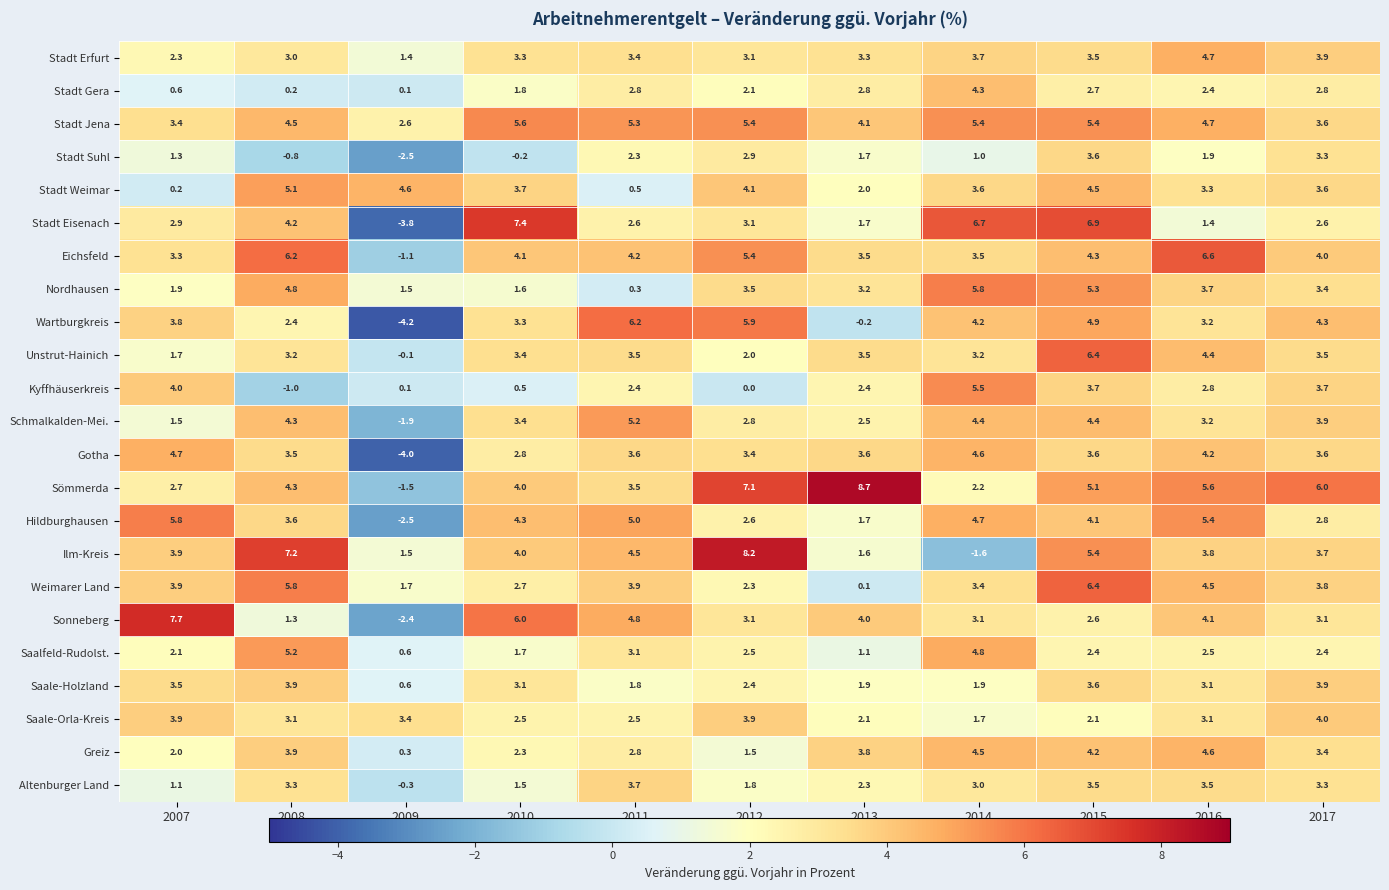

Rank the categories by Hildburghausen value from highest to lowest.

2007, 2016, 2011, 2014, 2010, 2015, 2008, 2017, 2012, 2013, 2009